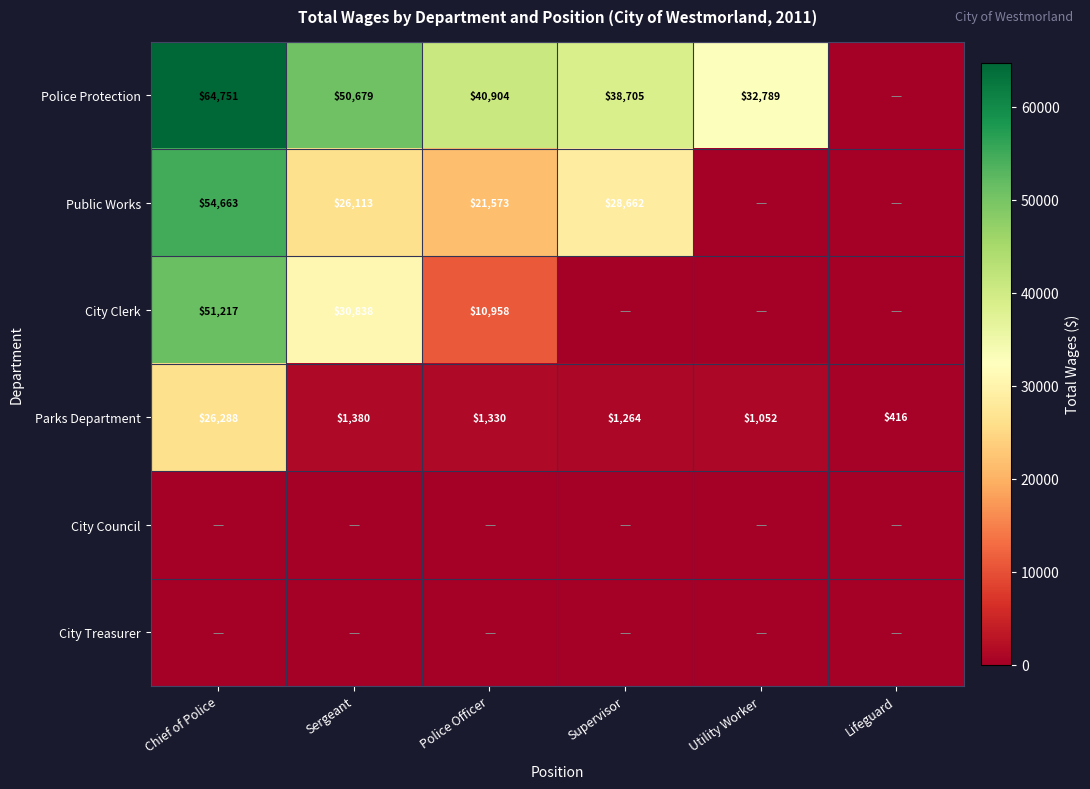

What is the maximum value for Parks Department?

26288